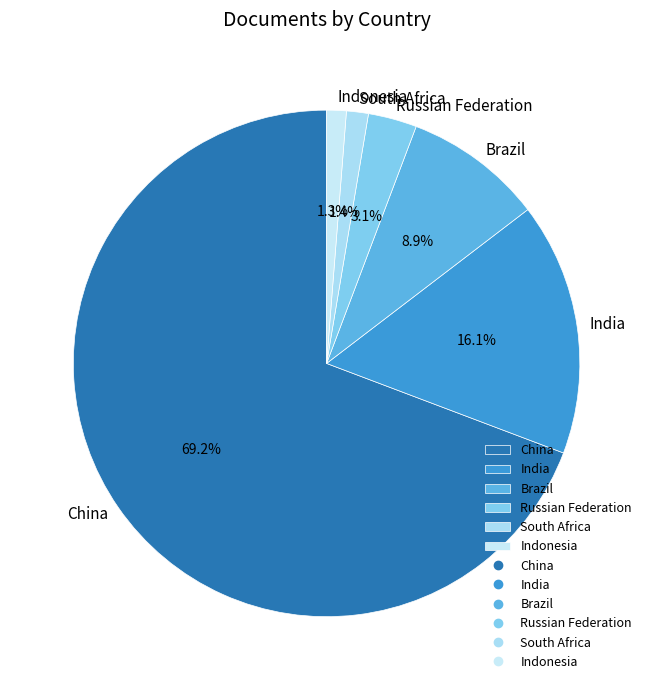

To the nearest percent, what is the difference between the Brazil and Russian Federation slice percentages?

6%